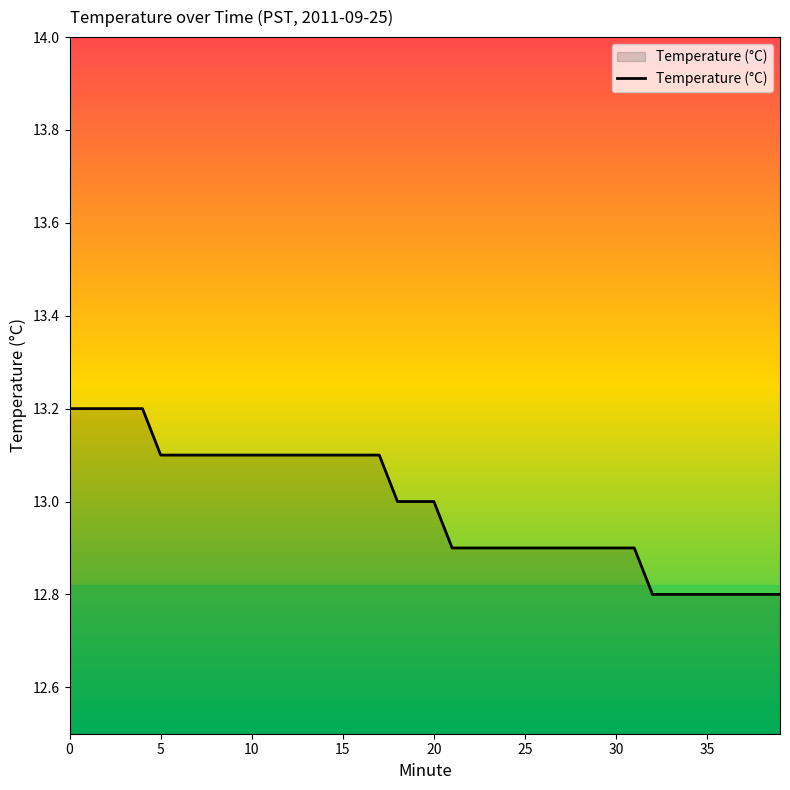

How many lines are shown in the chart?

1